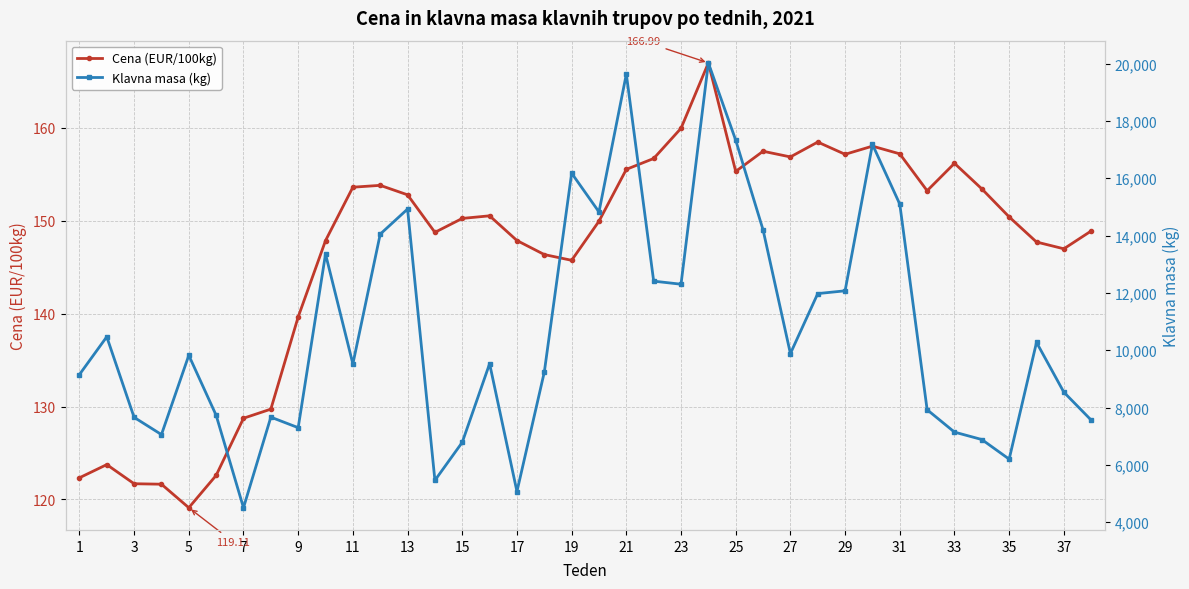

True or false: Klavna masa (kg) and Cena (EUR/100kg) cross at least once.

False